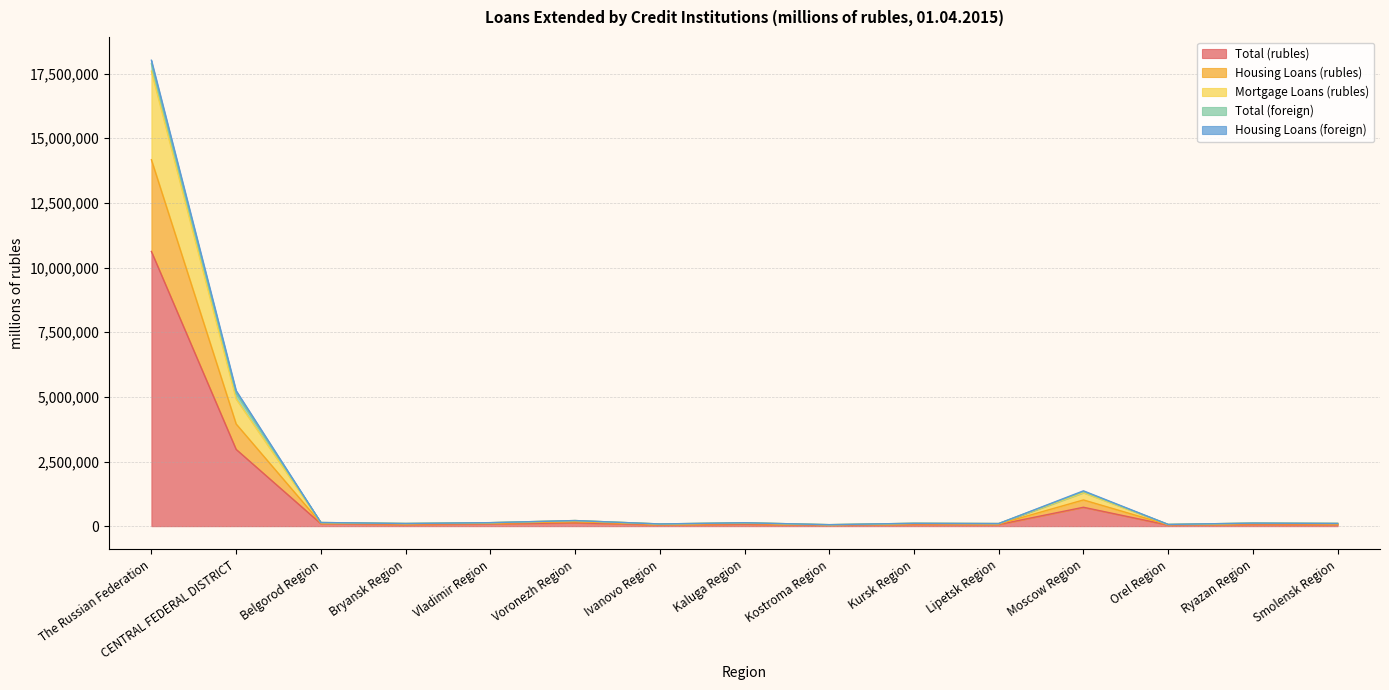

True or false: Mortgage Loans (rubles) and Housing Loans (rubles) cross at least once.

False